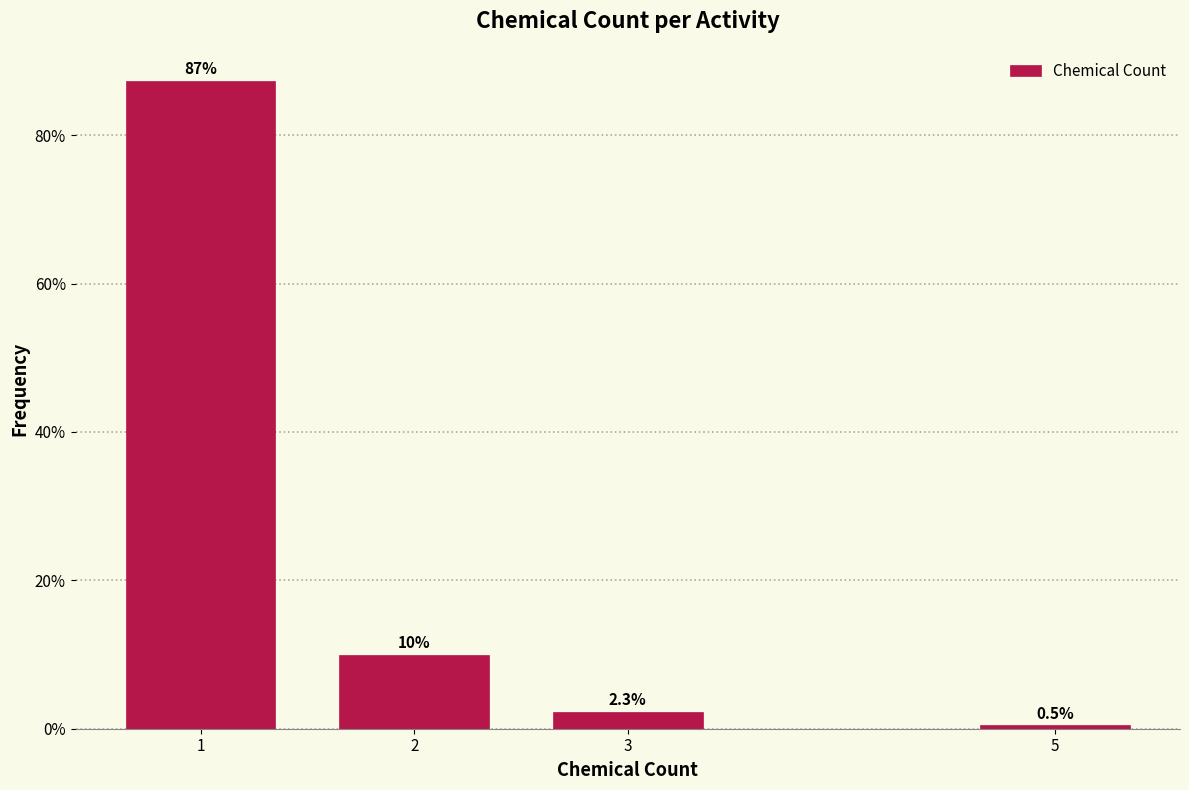

Reading left to right, list all the values displayed in this chart.

87.3	10.0	2.3	0.5